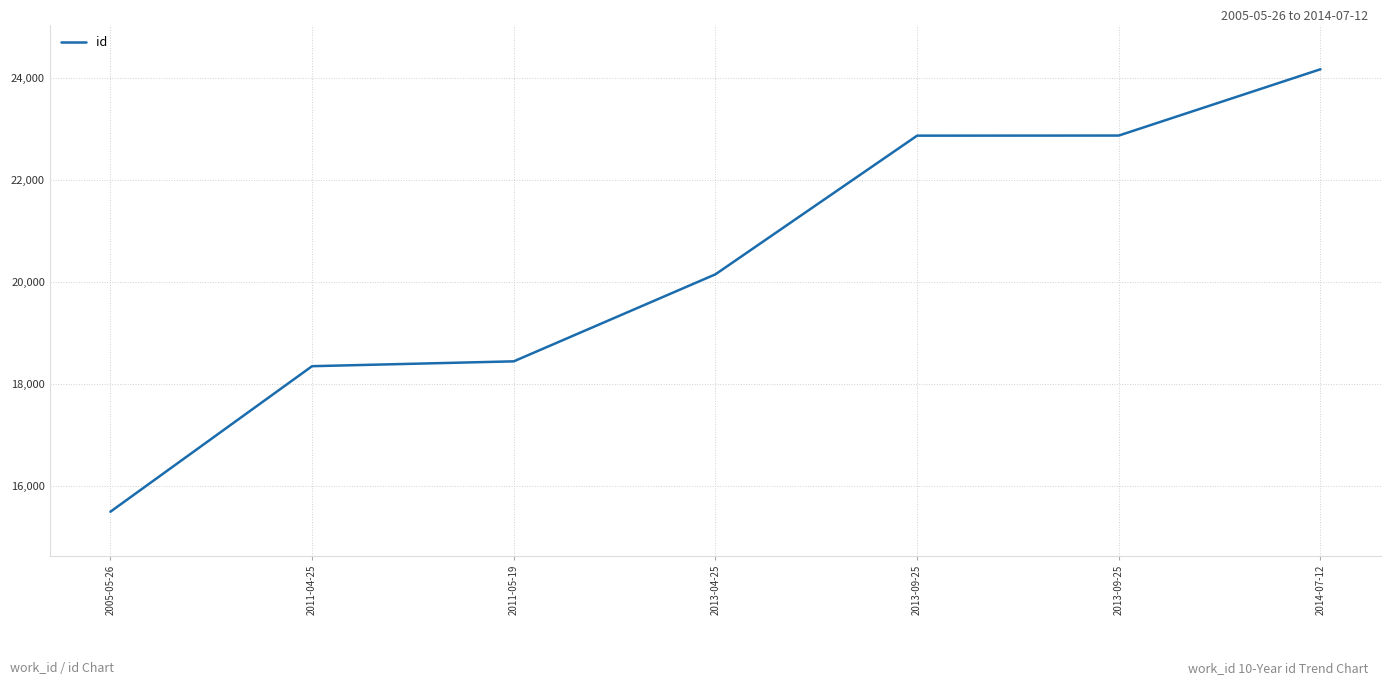

Between 2013-09-25 and 2014-07-12, which is larger?

2014-07-12